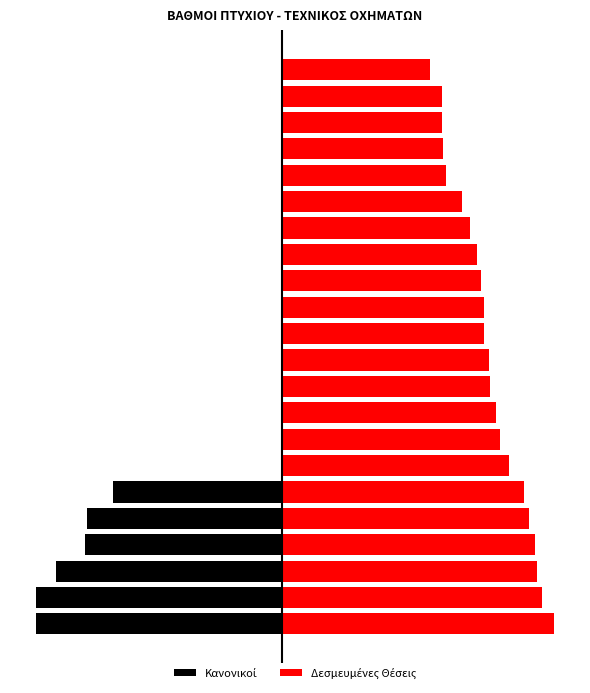

How many bars are there in total?

44